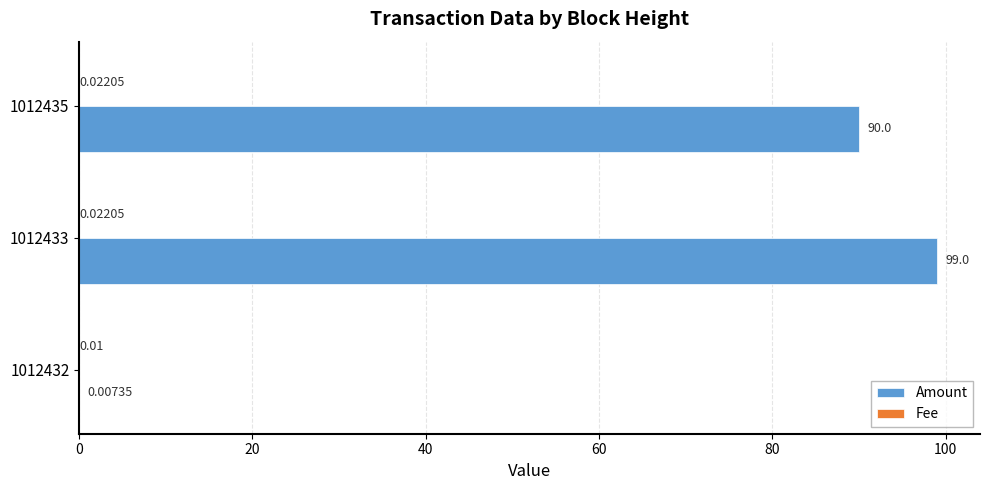

What is the total value across all series at 1012435?

90.0